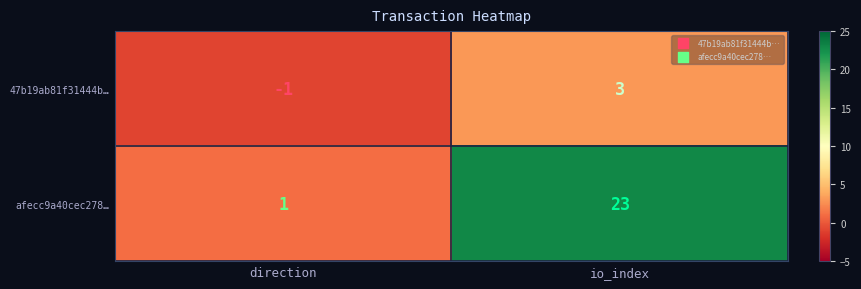

How many series are shown in this chart?

2